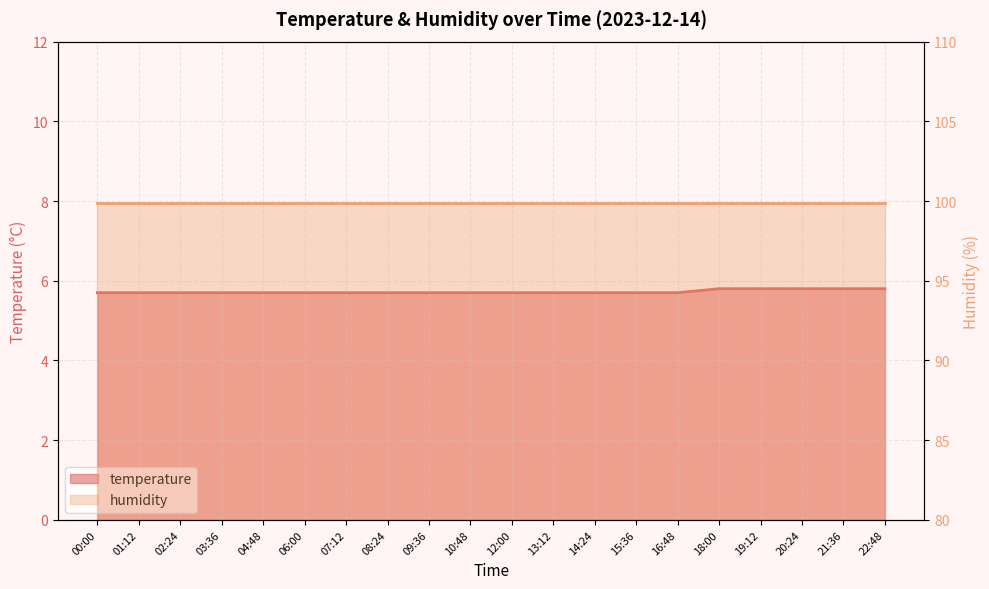

What is the difference between the maximum and minimum values?

0.1